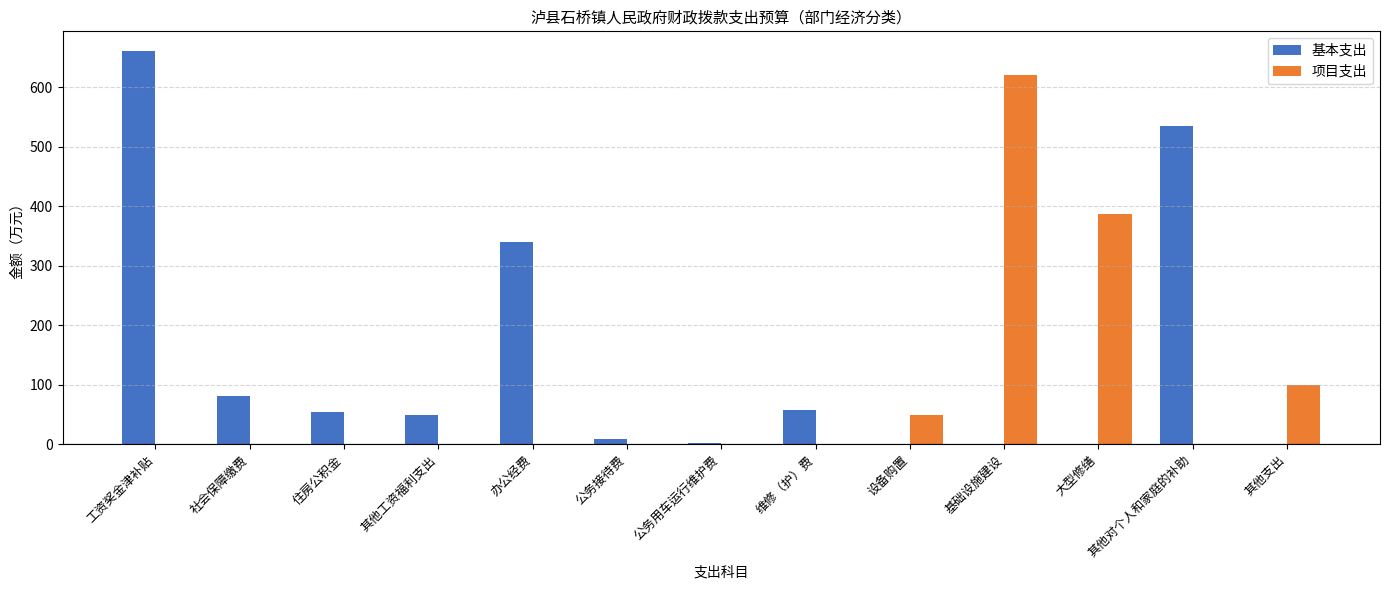

What is the total value across all series at 社会保障缴费?

82.0